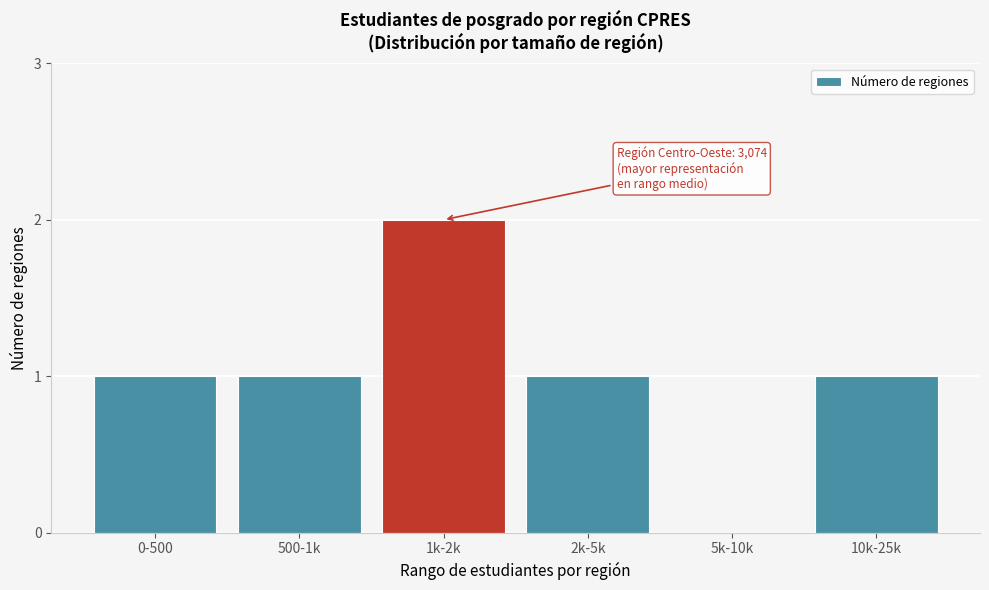

Reading right to left, transcribe all the data shown in this chart.

10k-25k=1	5k-10k=0	2k-5k=1	1k-2k=2	500-1k=1	0-500=1